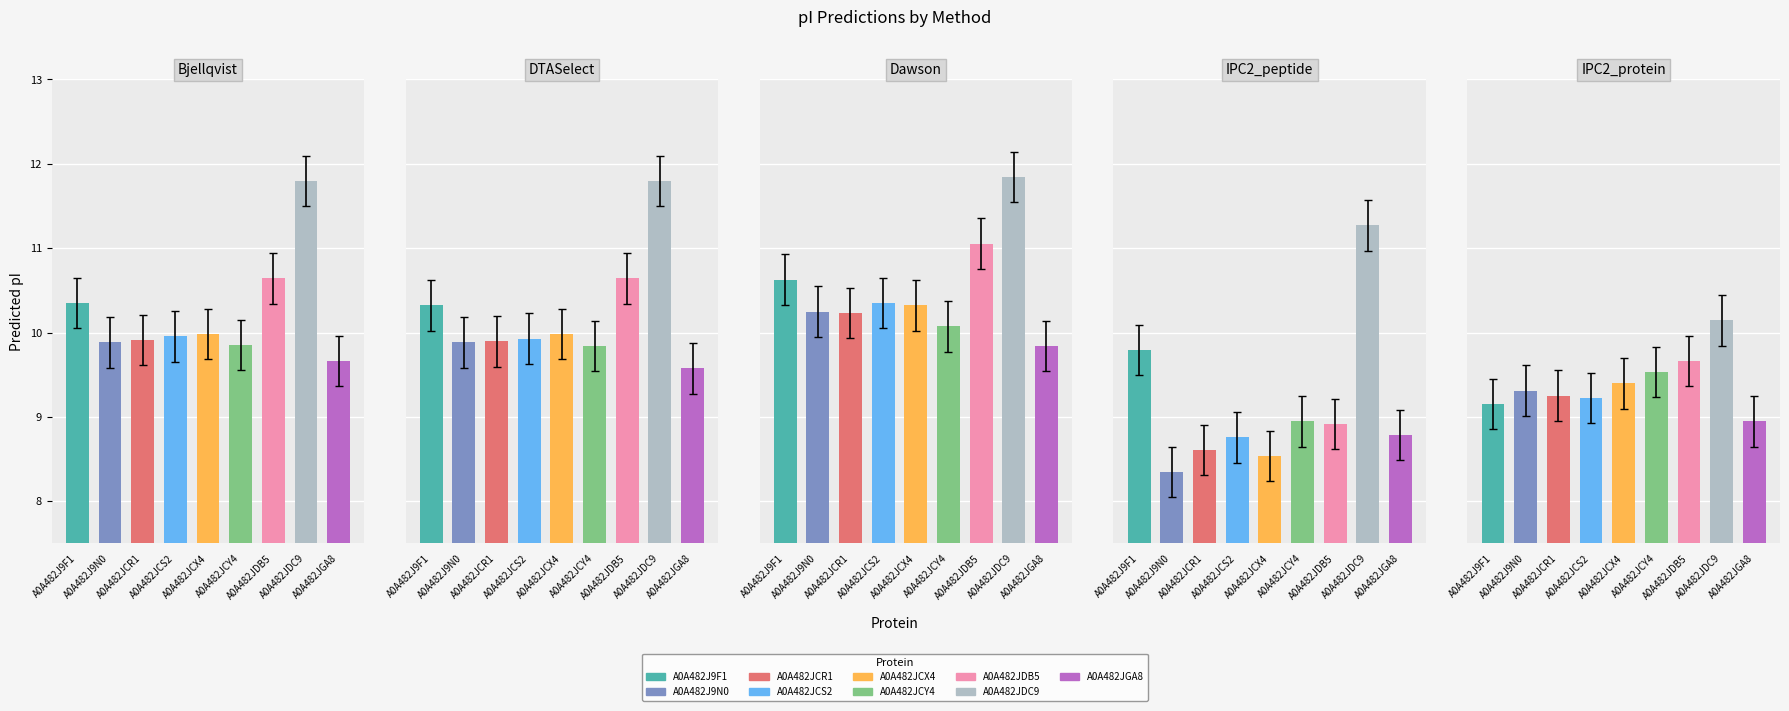

Between A0A482JCX4 and A0A482J9N0, which is larger?

A0A482JCX4